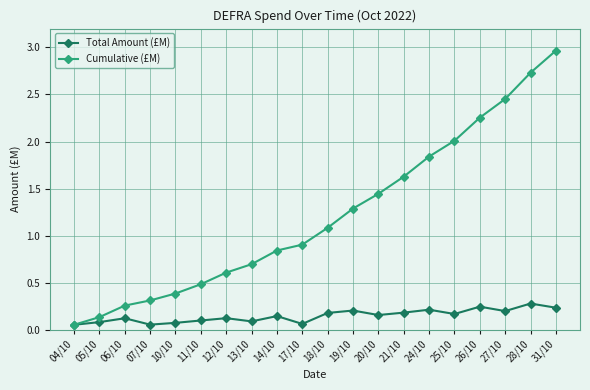

What is the label of the 19th point from the left?

28/10